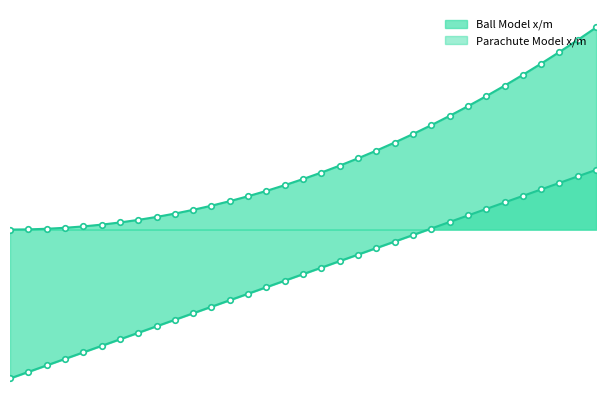

What is the label of the 30th point from the left?

0.2900000000000001